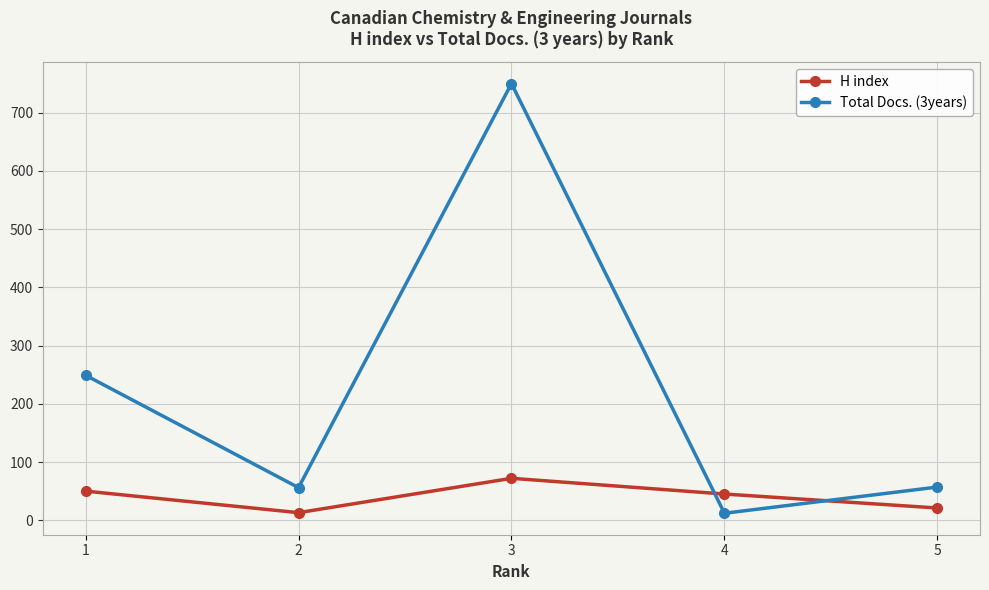

What are all the series names shown in the legend?

H index, Total Docs. (3years)